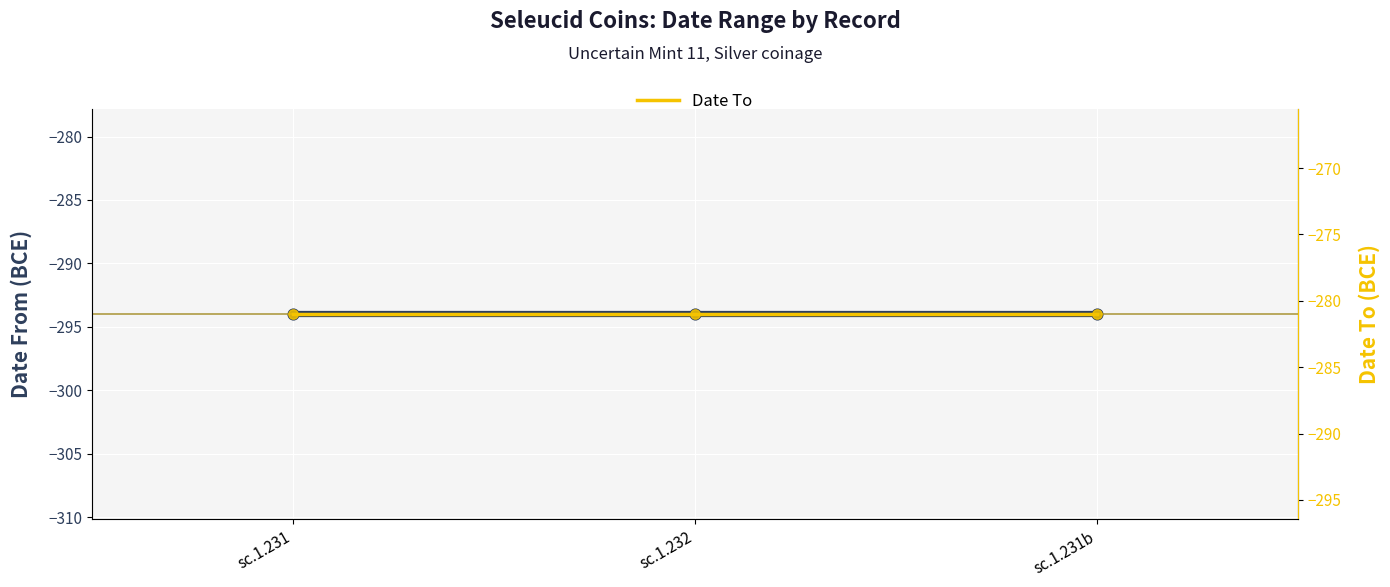

Which series has the widest spread of Y values?

Date From